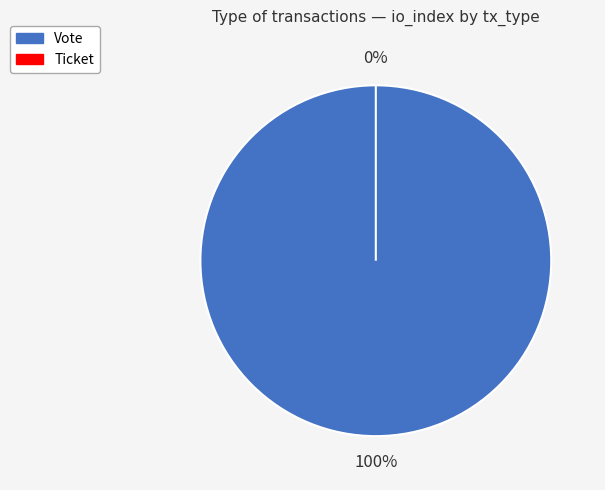

Which slice is the largest?

Vote